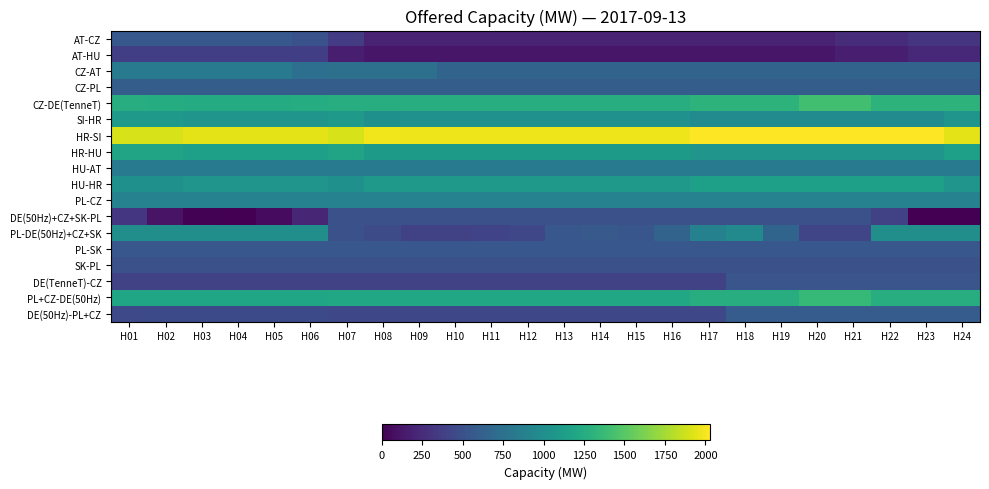

Reading right to left, list all the values displayed in this chart.

AT-CZ: H24=305	H23=305	H22=255	H21=255	H20=205	H19=205	H18=205	H17=205	H16=205	H15=205	H14=205	H13=205	H12=205	H11=205	H10=205	H09=205	H08=205	H07=355	H06=510	H05=560	H04=560	H03=560	H02=560	H01=560
AT-HU: H24=222	H23=222	H22=172	H21=172	H20=122	H19=122	H18=122	H17=122	H16=122	H15=122	H14=122	H13=122	H12=122	H11=122	H10=122	H09=122	H08=122	H07=172	H06=372	H05=372	H04=372	H03=372	H02=372	H01=372
CZ-AT: H24=645	H23=645	H22=645	H21=645	H20=645	H19=645	H18=645	H17=645	H16=645	H15=645	H14=645	H13=645	H12=645	H11=645	H10=645	H09=745	H08=745	H07=745	H06=740	H05=840	H04=840	H03=840	H02=840	H01=840
CZ-PL: H24=600	H23=600	H22=600	H21=600	H20=600	H19=600	H18=600	H17=600	H16=600	H15=600	H14=600	H13=600	H12=600	H11=600	H10=600	H09=600	H08=600	H07=600	H06=600	H05=600	H04=600	H03=600	H02=600	H01=600
CZ-DE(TenneT): H24=1312	H23=1312	H22=1312	H21=1412	H20=1412	H19=1312	H18=1312	H17=1312	H16=1262	H15=1262	H14=1262	H13=1262	H12=1262	H11=1262	H10=1262	H09=1262	H08=1262	H07=1262	H06=1255	H05=1247	H04=1247	H03=1247	H02=1255	H01=1262
SI-HR: H24=1054	H23=974	H22=974	H21=974	H20=979	H19=979	H18=979	H17=979	H16=1024	H15=1024	H14=1024	H13=1024	H12=1024	H11=1024	H10=1024	H09=1024	H08=1019	H07=1099	H06=1054	H05=1054	H04=1054	H03=1054	H02=1099	H01=1099
HR-SI: H24=1946	H23=2026	H22=2026	H21=2026	H20=2021	H19=2021	H18=2021	H17=2021	H16=1976	H15=1976	H14=1976	H13=1976	H12=1976	H11=1976	H10=1976	H09=1976	H08=1981	H07=1901	H06=1946	H05=1946	H04=1946	H03=1946	H02=1901	H01=1901
HR-HU: H24=1140	H23=1060	H22=1060	H21=1060	H20=1060	H19=1060	H18=1060	H17=1060	H16=1105	H15=1105	H14=1105	H13=1105	H12=1105	H11=1105	H10=1105	H09=1105	H08=1105	H07=1185	H06=1140	H05=1140	H04=1140	H03=1140	H02=1185	H01=1185
HU-AT: H24=828	H23=828	H22=828	H21=828	H20=828	H19=828	H18=828	H17=828	H16=828	H15=828	H14=828	H13=828	H12=828	H11=828	H10=828	H09=828	H08=828	H07=828	H06=828	H05=828	H04=828	H03=828	H02=828	H01=828
HU-HR: H24=1060	H23=1140	H22=1140	H21=1140	H20=1140	H19=1140	H18=1140	H17=1140	H16=1095	H15=1095	H14=1095	H13=1095	H12=1095	H11=1095	H10=1095	H09=1095	H08=1095	H07=1015	H06=1060	H05=1060	H04=1060	H03=1060	H02=1015	H01=1015
PL-CZ: H24=900	H23=900	H22=900	H21=900	H20=900	H19=900	H18=900	H17=900	H16=900	H15=900	H14=900	H13=900	H12=900	H11=900	H10=900	H09=900	H08=900	H07=900	H06=900	H05=900	H04=900	H03=900	H02=900	H01=900
DE(50Hz)+CZ+SK-PL: H24=0	H23=0	H22=398	H21=500	H20=500	H19=500	H18=500	H17=500	H16=500	H15=500	H14=500	H13=500	H12=500	H11=500	H10=500	H09=500	H08=500	H07=500	H06=218	H05=57	H04=0	H03=12	H02=110	H01=319
PL-DE(50Hz)+CZ+SK: H24=1000	H23=1000	H22=1000	H21=421	H20=427	H19=653	H18=961	H17=894	H16=646	H15=541	H14=566	H13=553	H12=434	H11=406	H10=397	H09=389	H08=461	H07=499	H06=1000	H05=1000	H04=1000	H03=1000	H02=1000	H01=1000
PL-SK: H24=550	H23=550	H22=550	H21=550	H20=550	H19=550	H18=550	H17=550	H16=550	H15=550	H14=550	H13=550	H12=550	H11=550	H10=550	H09=550	H08=550	H07=550	H06=550	H05=550	H04=550	H03=550	H02=550	H01=550
SK-PL: H24=500	H23=500	H22=500	H21=500	H20=500	H19=500	H18=500	H17=500	H16=500	H15=500	H14=500	H13=500	H12=500	H11=500	H10=500	H09=500	H08=500	H07=500	H06=500	H05=500	H04=500	H03=500	H02=500	H01=500
DE(TenneT)-CZ: H24=538	H23=538	H22=538	H21=538	H20=538	H19=538	H18=538	H17=388	H16=388	H15=388	H14=388	H13=388	H12=388	H11=388	H10=388	H09=388	H08=388	H07=388	H06=395	H05=403	H04=403	H03=403	H02=395	H01=388
PL+CZ-DE(50Hz): H24=1261	H23=1261	H22=1261	H21=1361	H20=1361	H19=1261	H18=1261	H17=1261	H16=1211	H15=1211	H14=1211	H13=1211	H12=1211	H11=1211	H10=1211	H09=1211	H08=1211	H07=1211	H06=1196	H05=1194	H04=1194	H03=1194	H02=1196	H01=1199
DE(50Hz)-PL+CZ: H24=589	H23=589	H22=589	H21=589	H20=589	H19=589	H18=589	H17=439	H16=439	H15=439	H14=439	H13=439	H12=439	H11=439	H10=439	H09=439	H08=439	H07=439	H06=454	H05=456	H04=456	H03=456	H02=454	H01=451